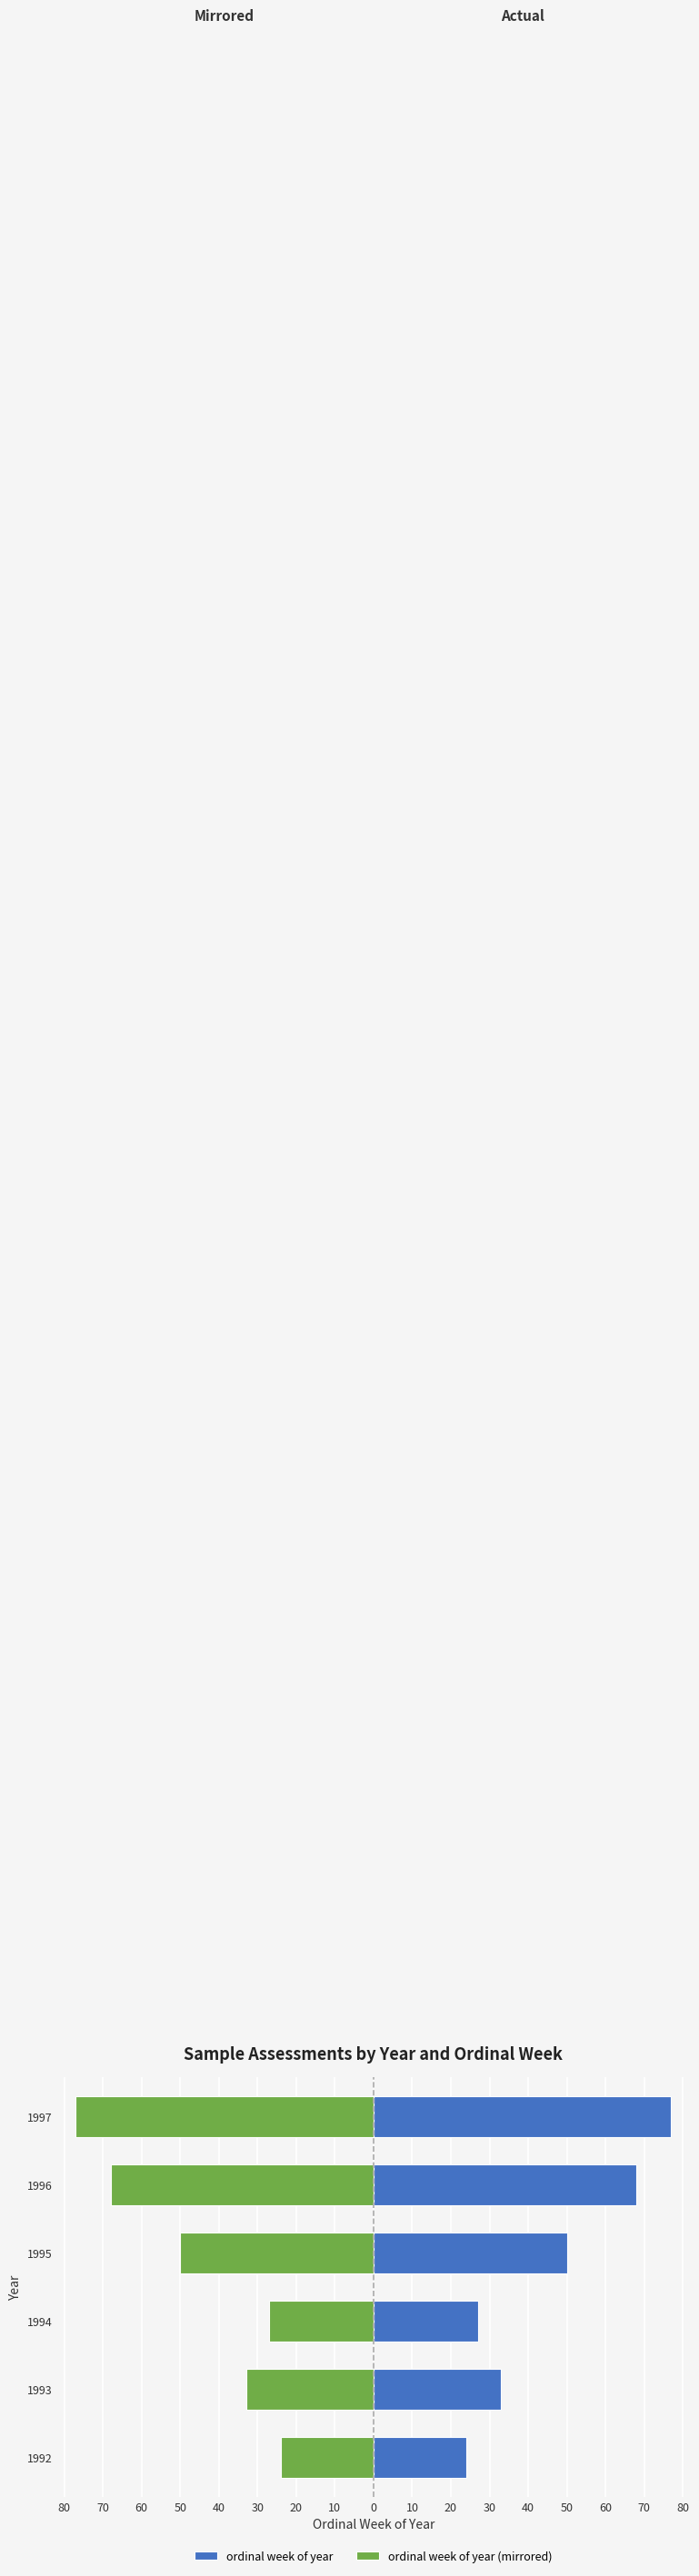

Which series has the widest spread of values?

ordinal week of year